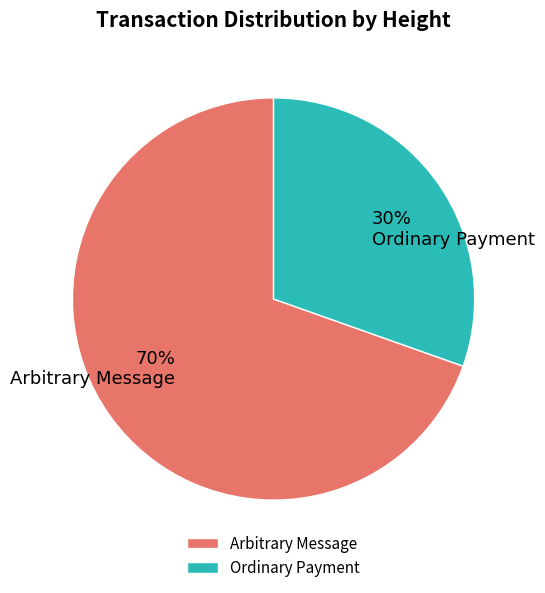

Between Arbitrary Message and Ordinary Payment, which is larger?

Arbitrary Message